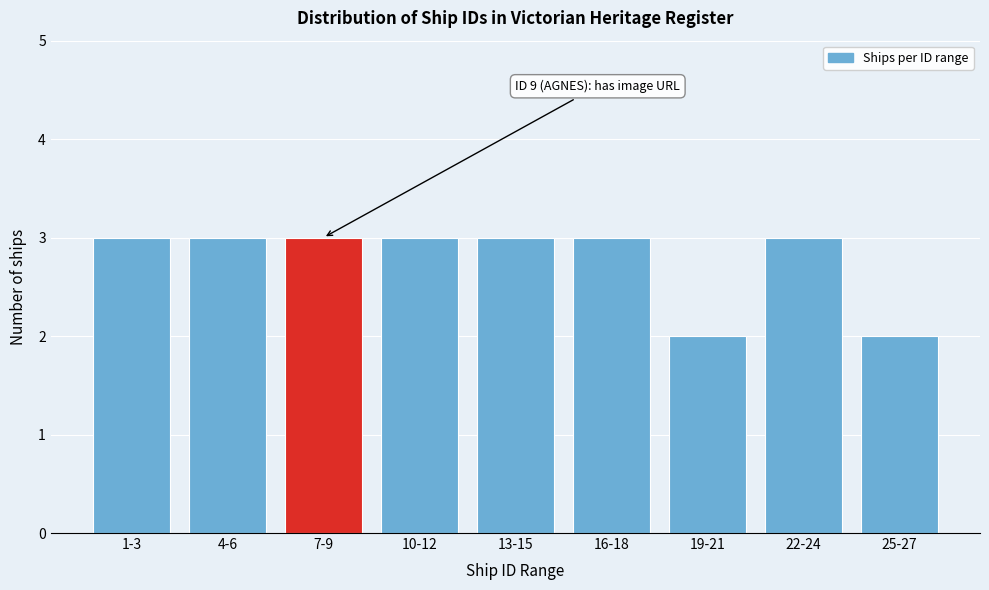

Reading right to left, transcribe all the data shown in this chart.

25-27=2	22-24=3	19-21=2	16-18=3	13-15=3	10-12=3	7-9=3	4-6=3	1-3=3